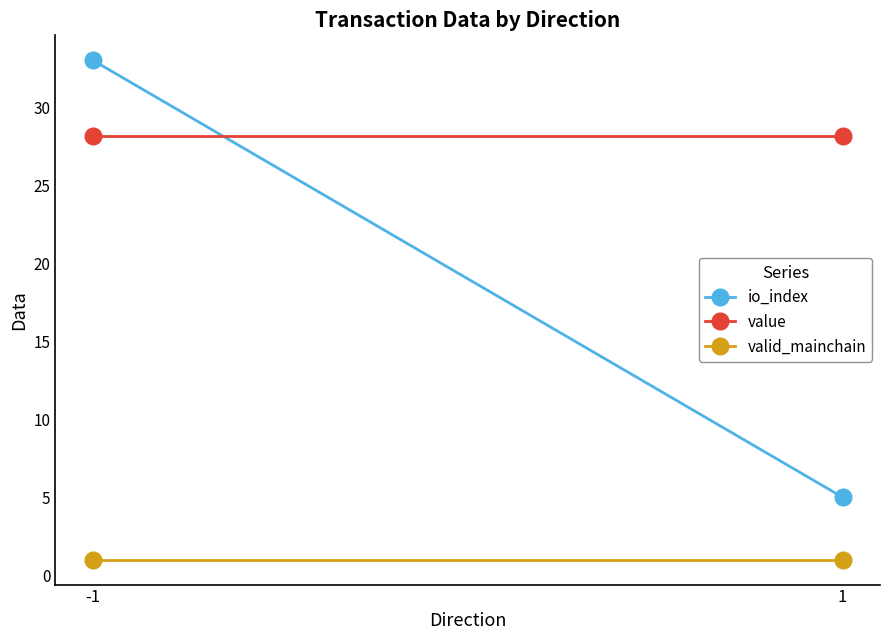

Reading right to left, transcribe all the data shown in this chart.

io_index: 1=5.0	-1=33.0
value: 1=28.1	-1=28.1
valid_mainchain: 1=1.0	-1=1.0